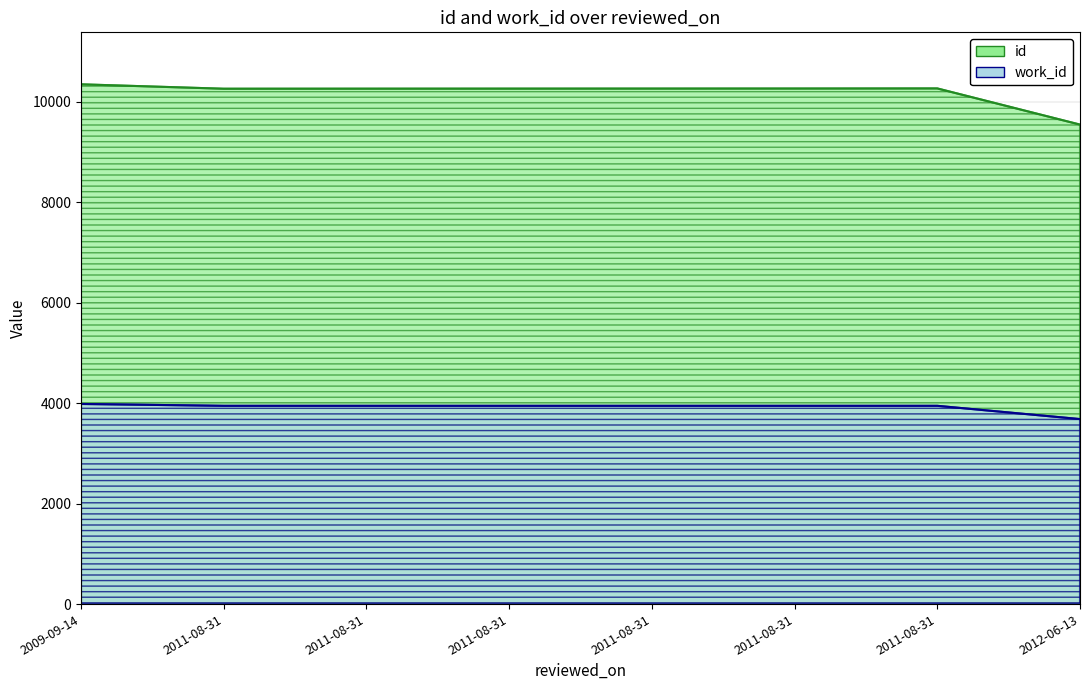

Reading left to right, transcribe all the data shown in this chart.

id: 10350	10262	10263	10264	10265	10266	10268	9548
work_id: 3985	3948	3948	3948	3948	3948	3948	3684